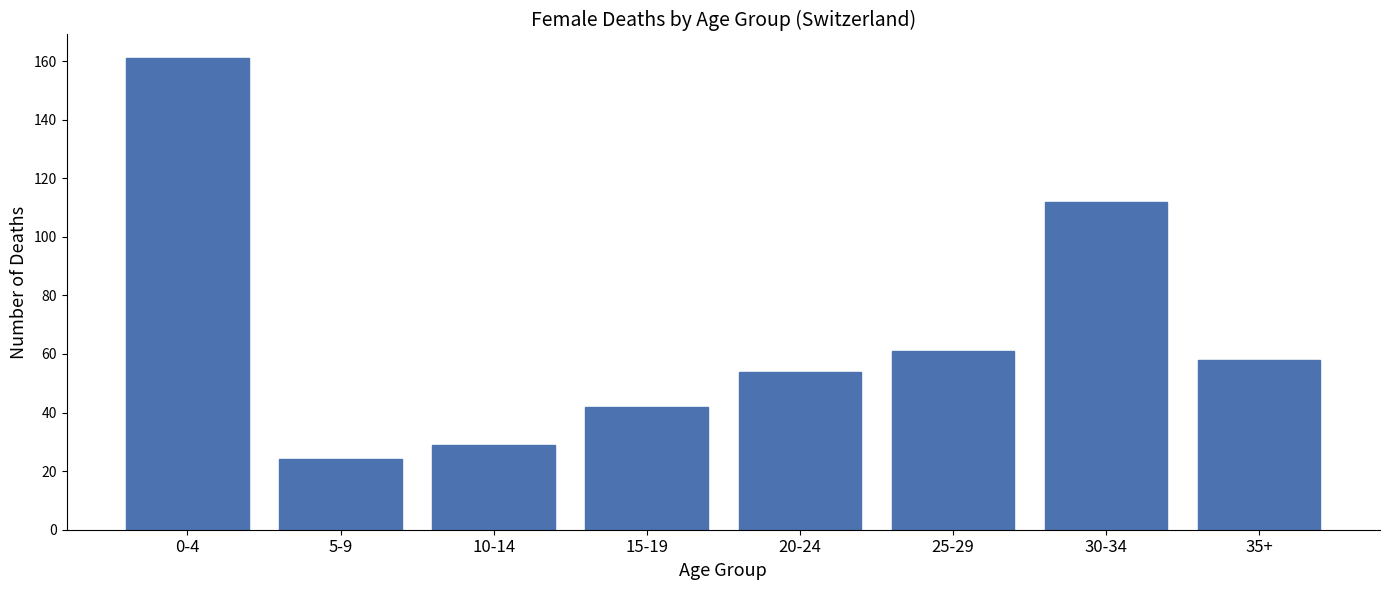

Reading left to right, extract all data points from this chart.

161	24	29	42	54	61	112	58